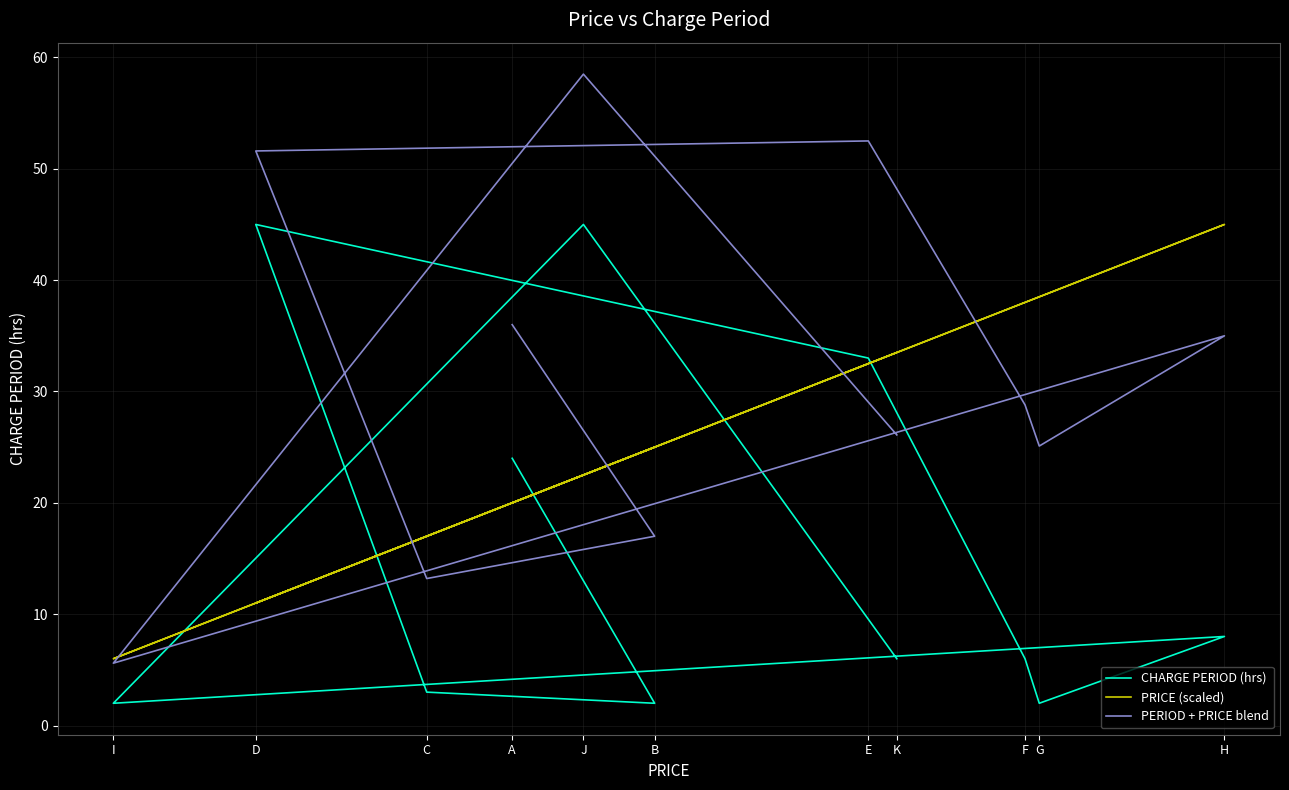

Reading left to right, extract all data points from this chart.

CHARGE PERIOD (hrs): 24.0	2.0	3.0	45.0	33.0	6.0	2.0	8.0	2.0	45.0	6.0
PRICE (scaled): 20.0	25.0	17.0	11.0	32.5	38.0	38.5	45.0	6.0	22.5	33.5
PERIOD + PRICE blend: 36.0	17.0	13.2	51.6	52.5	28.8	25.1	35.0	5.6	58.5	26.1